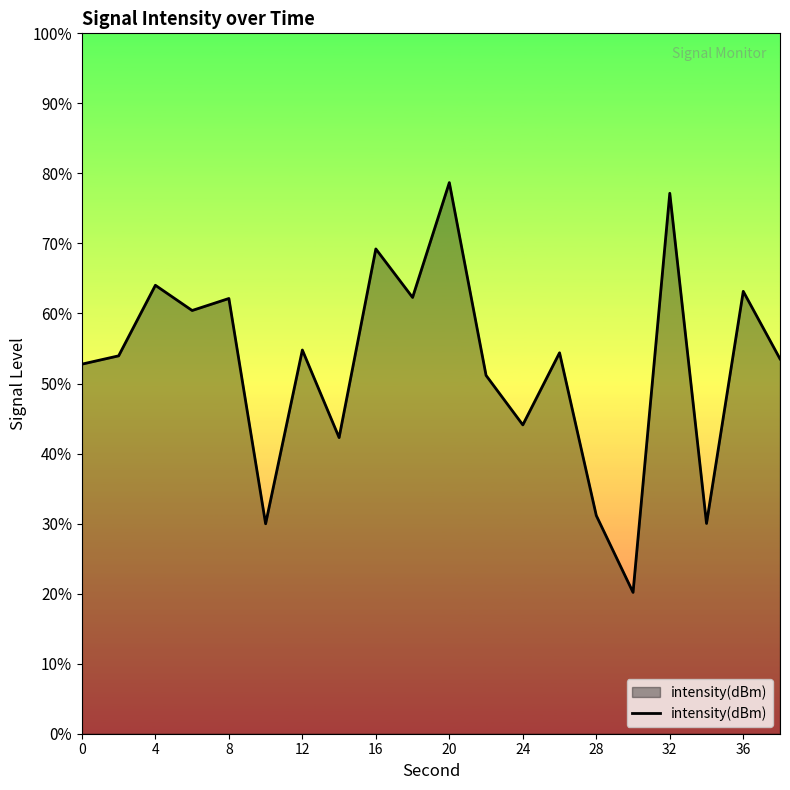

True or false: the data shows -66.5 at 36.

False